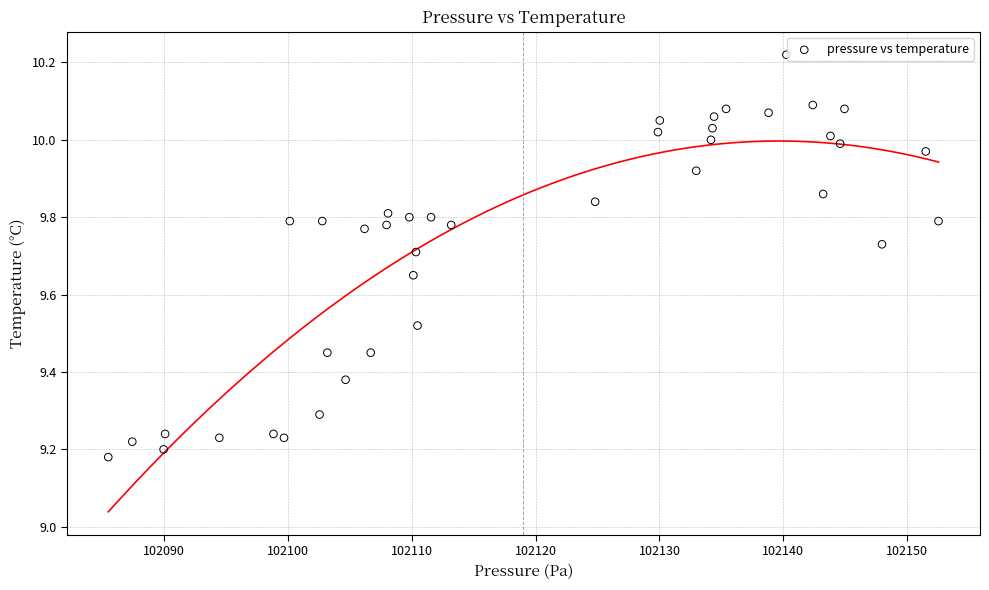

What is the range of Y values (max minus min)?

1.0